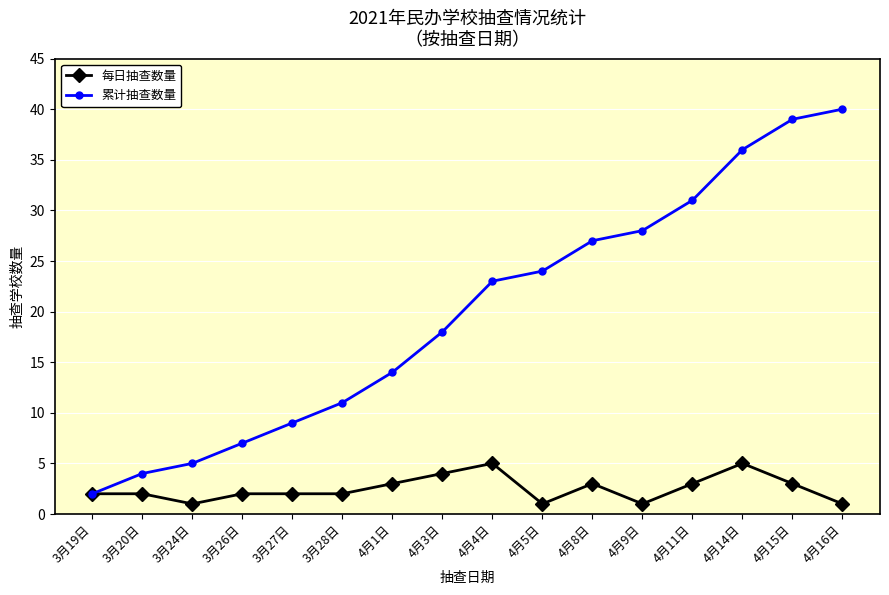

The 每日抽查数量 series shows 3 at 4月8日. True or false?

True